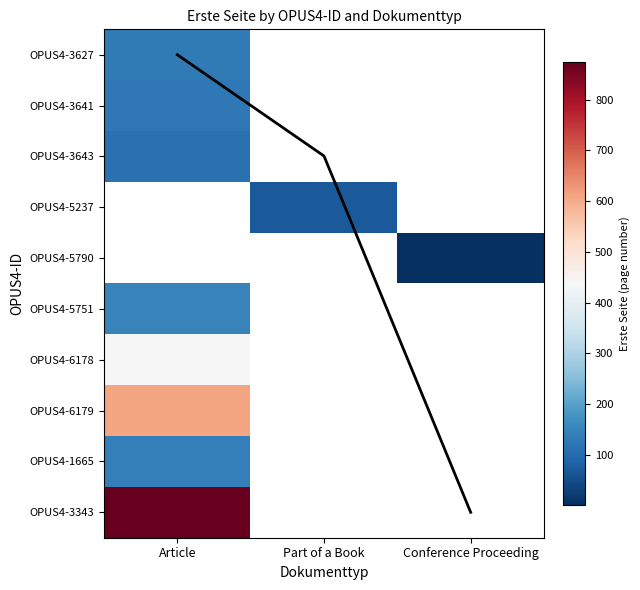

At which label does OPUS4-6178 reach its peak?

Article